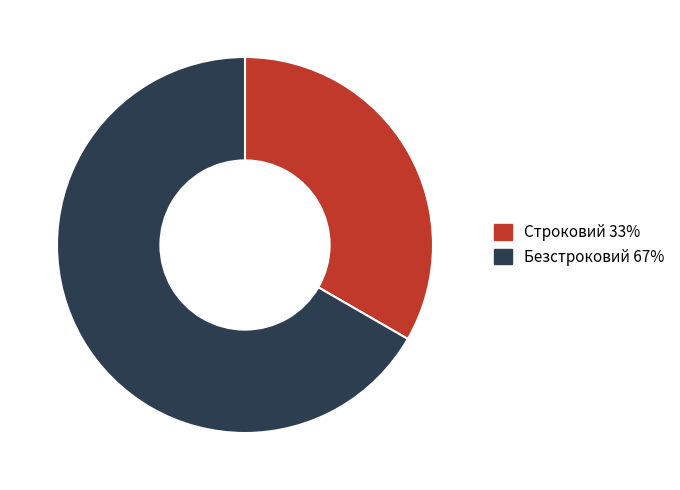

What is the majority slice?

Безстроковий